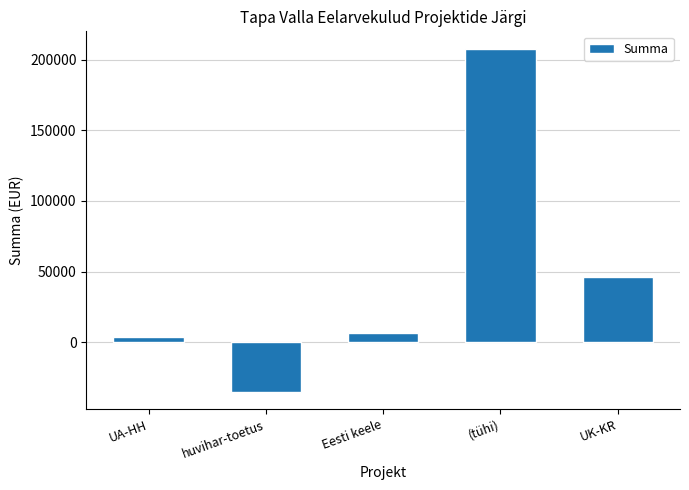

List the labels in order of value, largest first.

(tühi), UK-KR, Eesti keele, UA-HH, huvihar-toetus